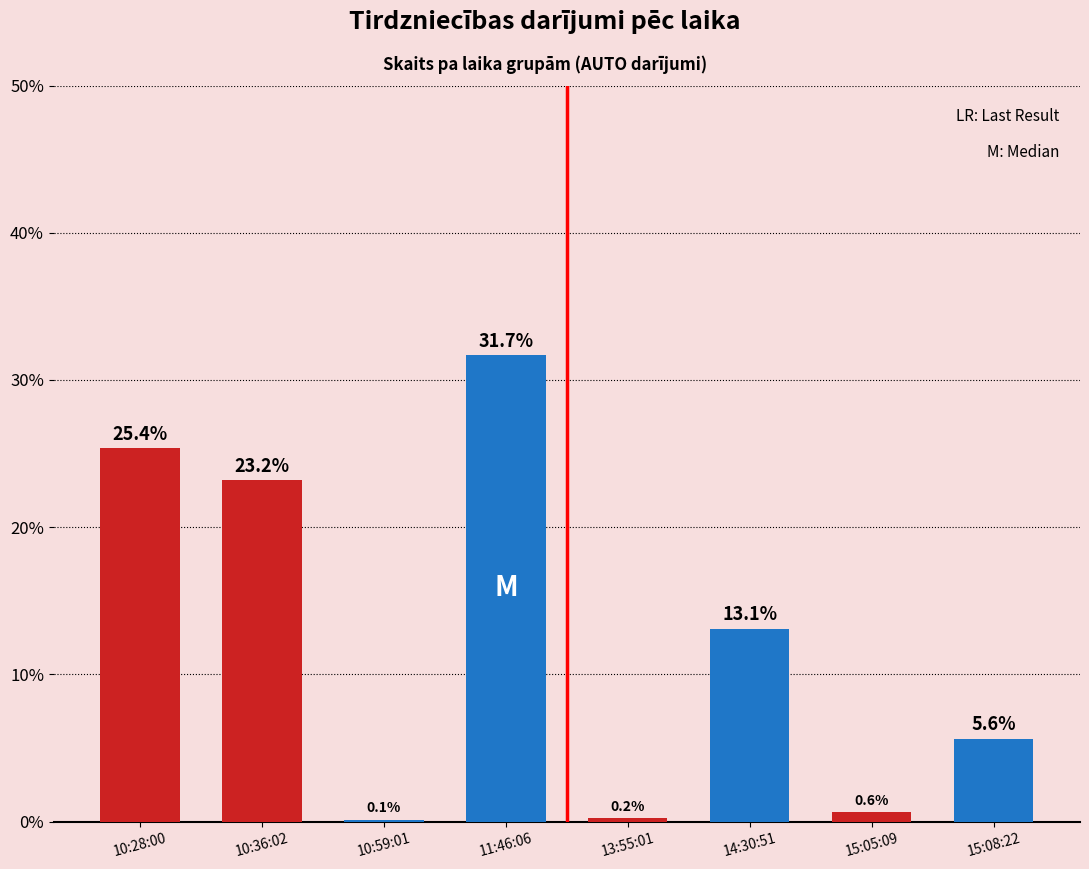

True or false: the data shows 23.2 at 10:36:02.

True